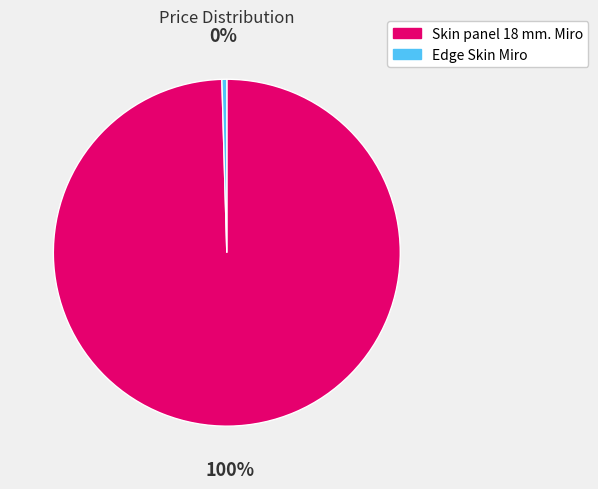

Which slice is the largest?

Skin panel 18 mm. Miro